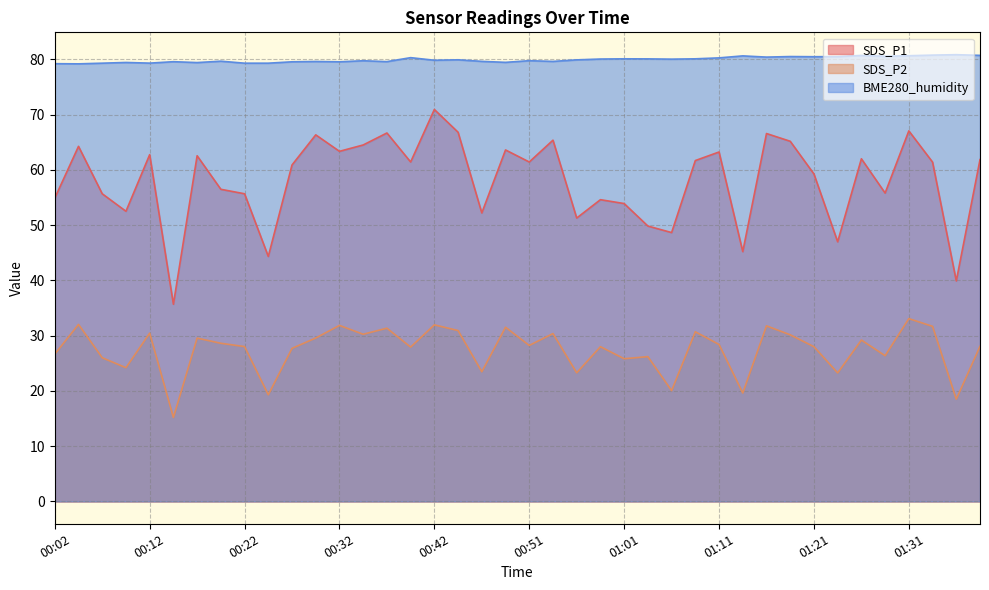

Reading right to left, what are all the values shown in this chart?

SDS_P1: 61.9	39.9	61.4	67.0	55.8	62.0	47.0	59.2	65.2	66.6	45.2	63.2	61.7	48.6	49.8	53.9	54.6	51.3	65.4	61.4	63.6	52.2	66.8	70.9	61.4	66.7	64.5	63.4	66.3	60.9	44.3	55.7	56.5	62.5	35.7	62.8	52.5	55.7	64.2	54.9
SDS_P2: 28.1	18.5	31.7	33.1	26.4	29.2	23.2	28.0	30.1	31.8	19.6	28.4	30.7	20.1	26.2	25.8	28.0	23.3	30.4	28.2	31.5	23.5	30.9	31.9	27.9	31.4	30.2	31.9	29.6	27.7	19.3	28.0	28.6	29.6	15.2	30.4	24.2	26.0	32.0	26.6
BME280_humidity: 80.7	80.8	80.8	80.7	80.5	80.7	80.5	80.5	80.5	80.4	80.6	80.3	80.1	80.0	80.1	80.1	80.0	79.9	79.6	79.8	79.5	79.6	79.9	79.8	80.3	79.6	79.7	79.5	79.6	79.5	79.3	79.3	79.7	79.4	79.6	79.3	79.4	79.3	79.2	79.2